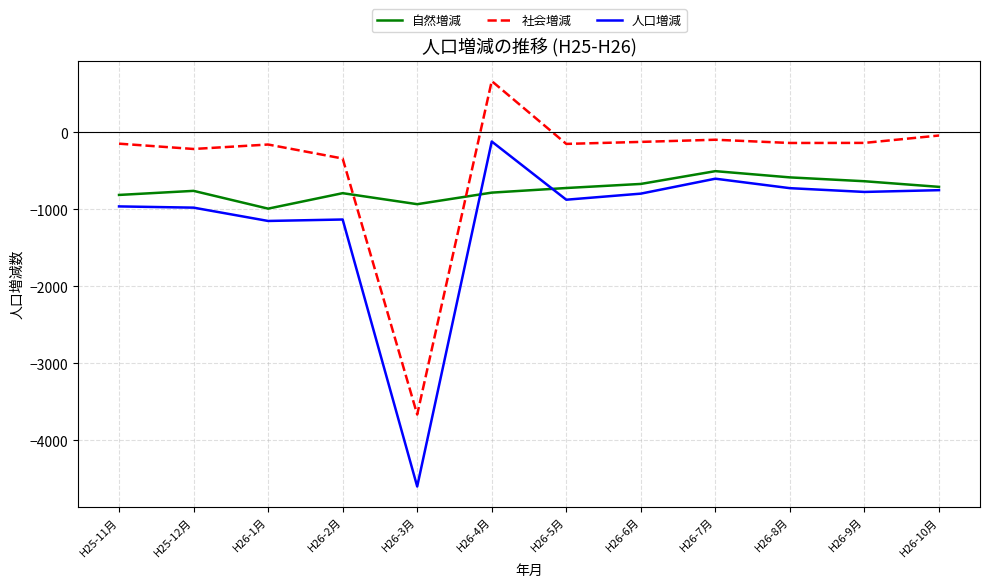

At which category does 社会増減 reach its first local valley?

H25-12月